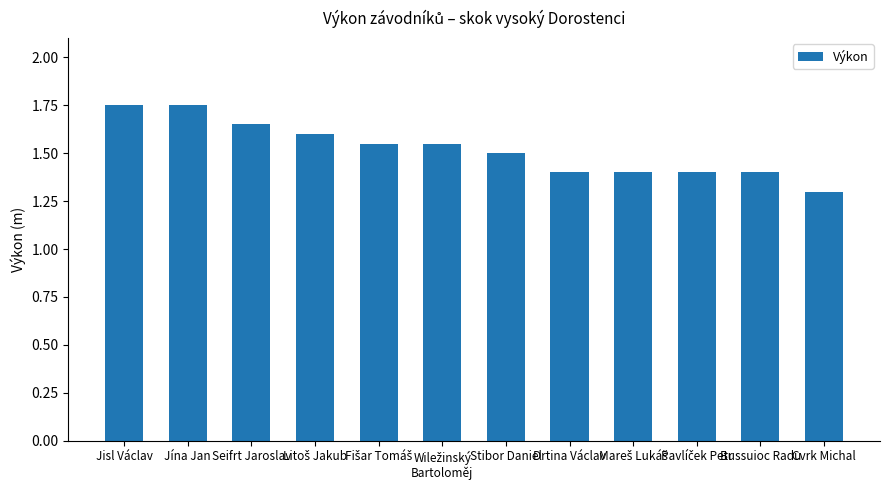

What is the label of the 10th bar from the right?

Seifrt Jaroslav